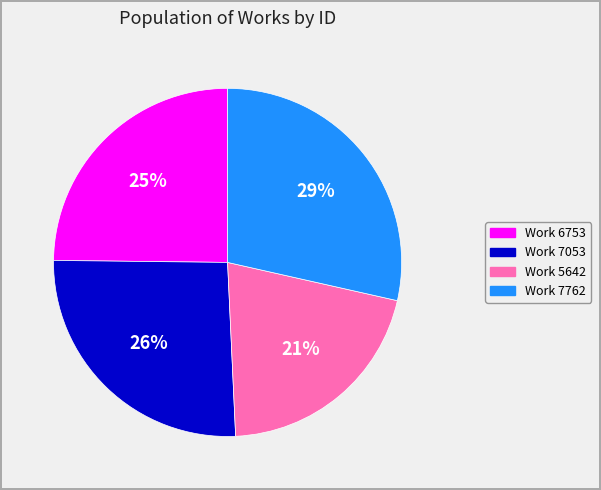

To the nearest percent, what is the difference between the largest and smallest slice percentages?

8%